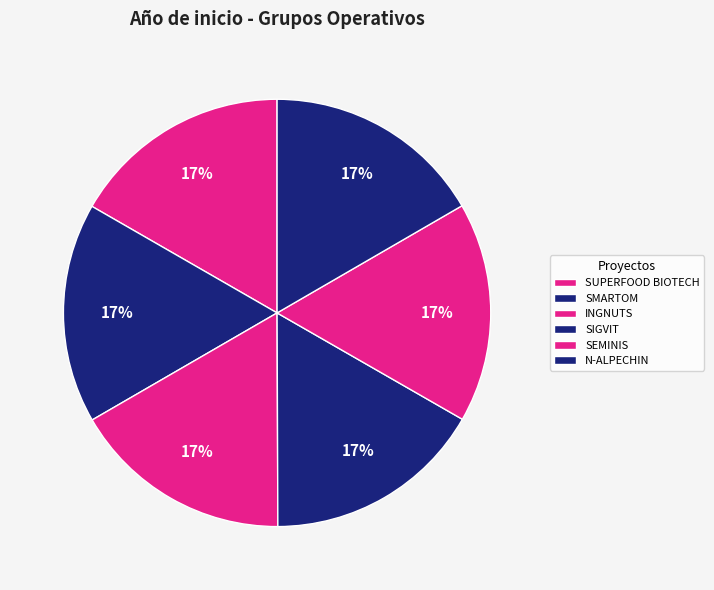

What percentage is the SEMINIS slice, to the nearest percent?

17%